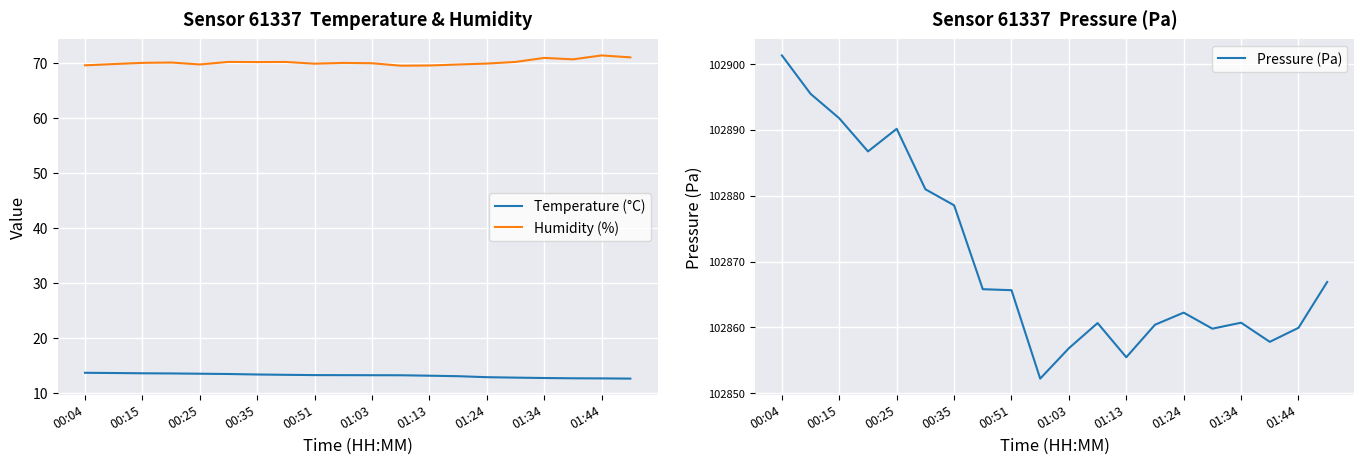

What is the highest value of the Temperature (°C) series?

13.7